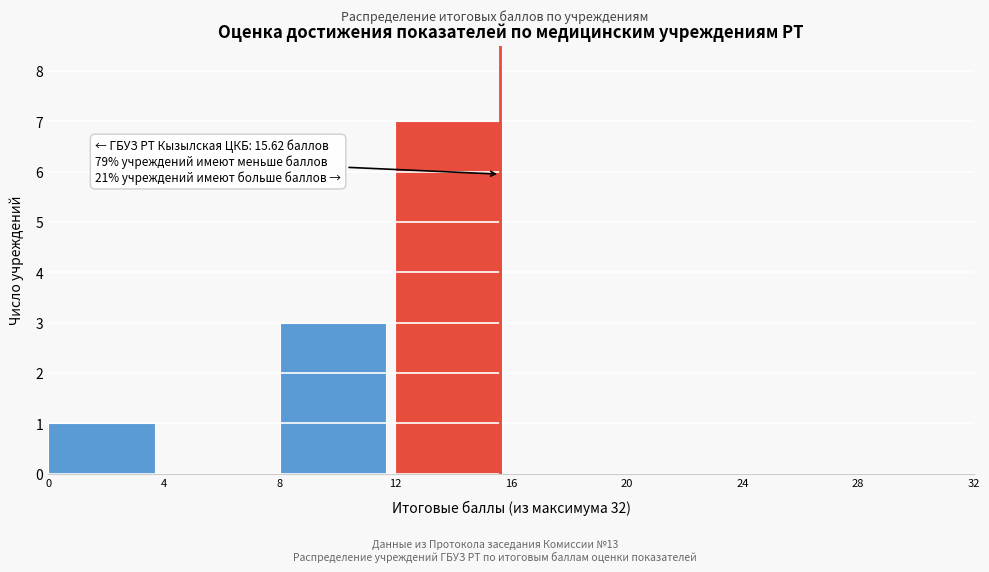

Which range on the x-axis has the tallest bar?

12 to 16